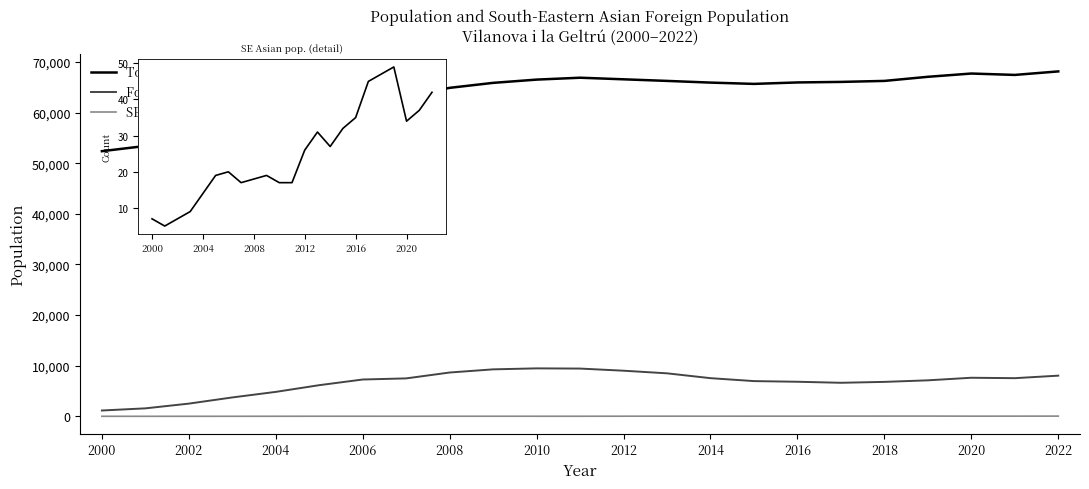

Which series has the largest range (max minus min)?

Total population